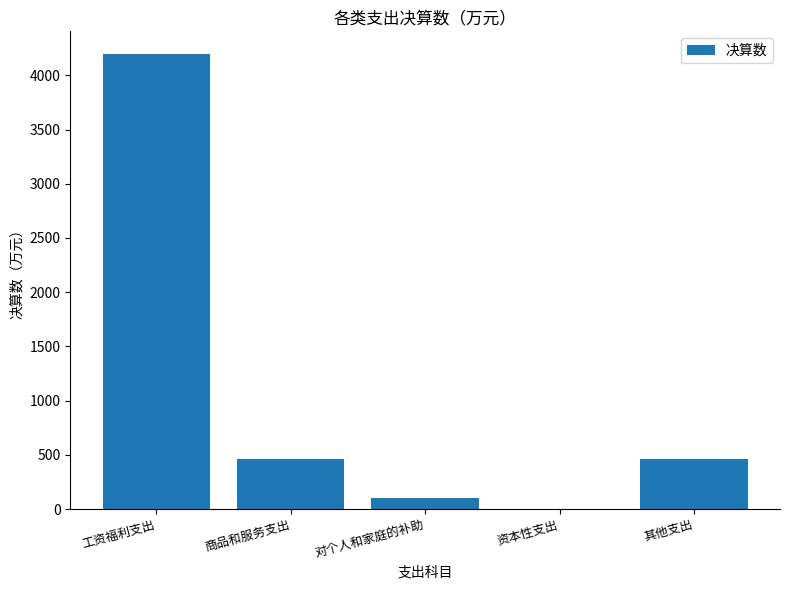

What is the change in value from 工资福利支出 to 其他支出?

-3731.3